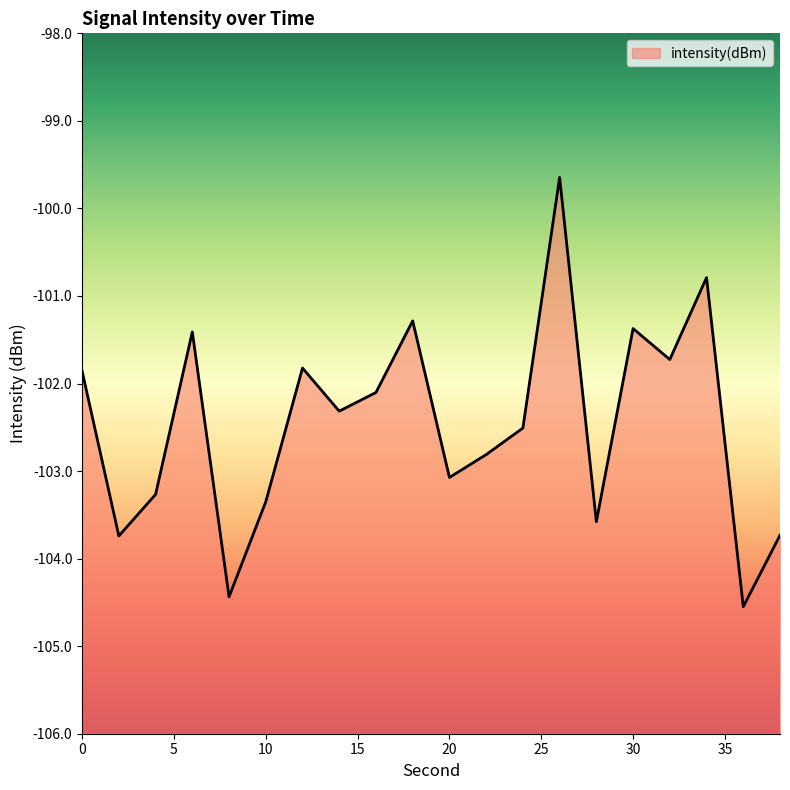

Does the chart have visible grid lines?

No